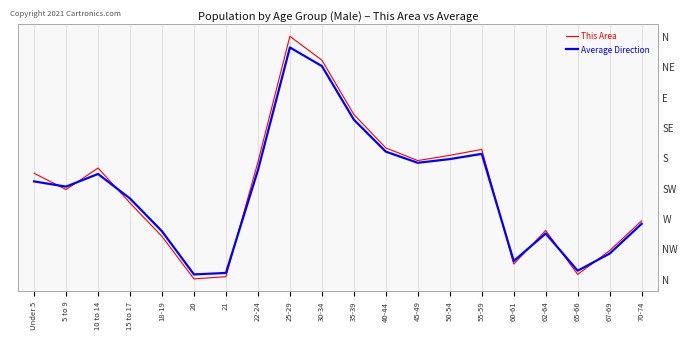

Does the chart display data point markers on the line(s)?

No